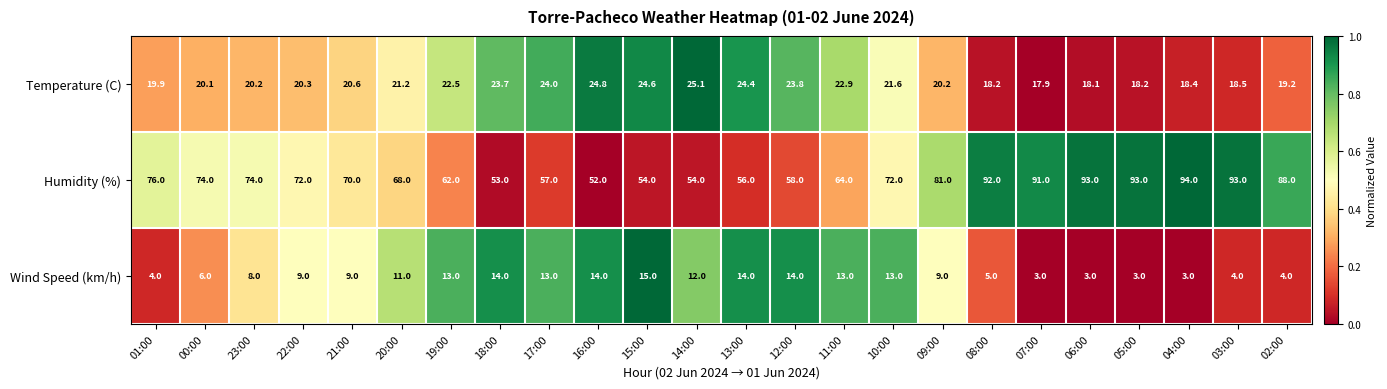

List the series in order of their peak value, lowest first.

Wind Speed (km/h), Temperature (C), Humidity (%)